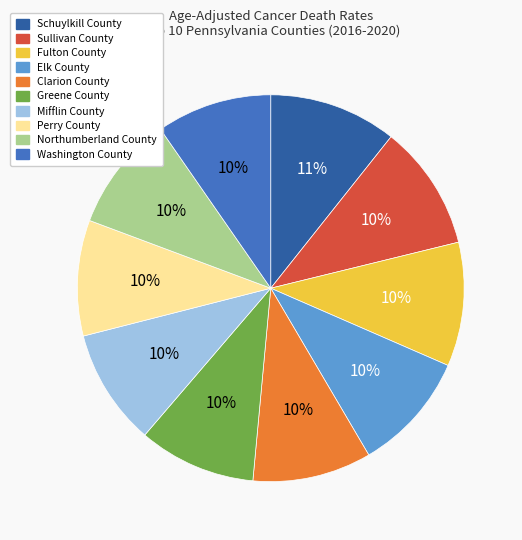

Approximately how many times larger is the value at Greene County compared to Washington County?

1.0